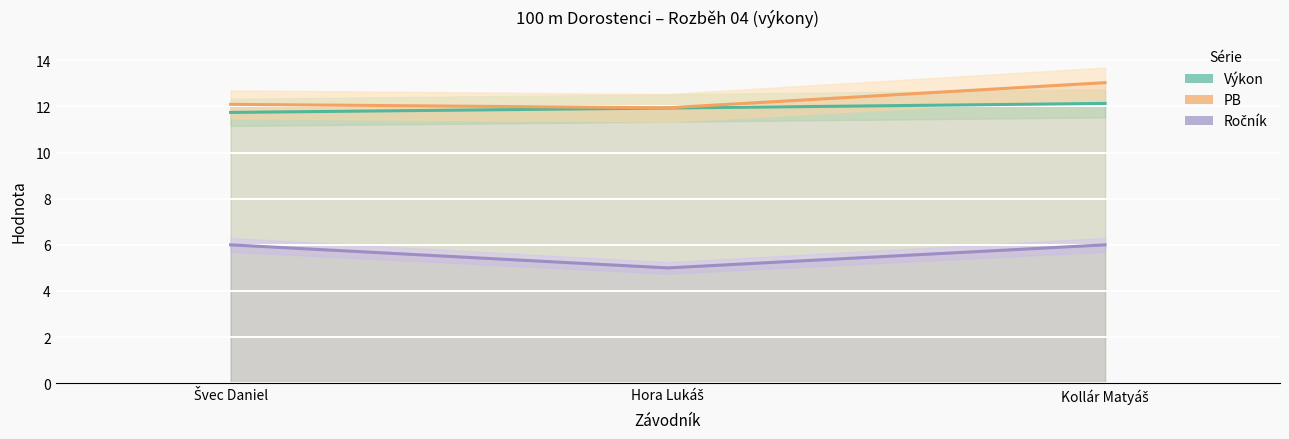

At which label is Ročník closest to 5?

Hora Lukáš